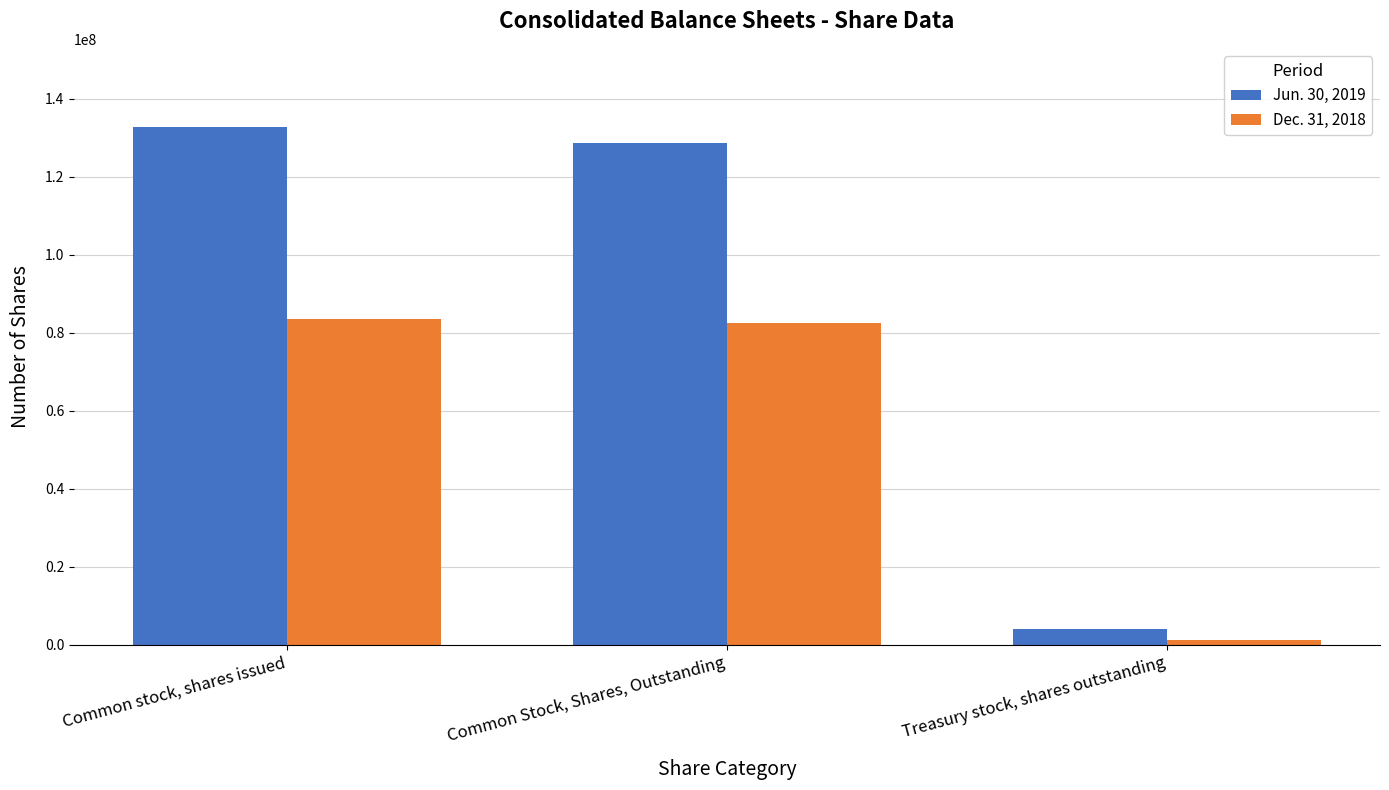

What position from the left is Treasury stock, shares outstanding?

3